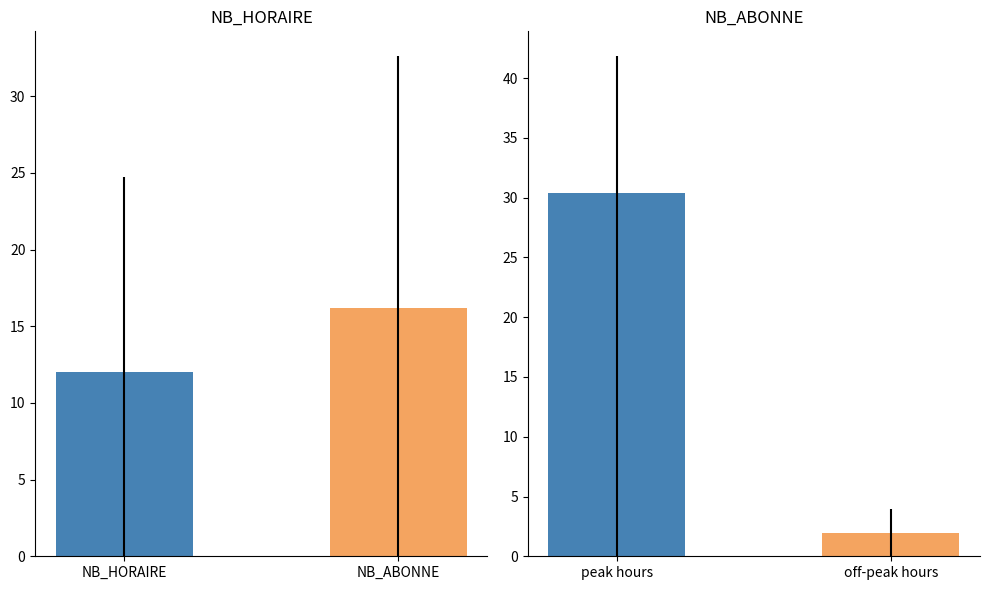

Does the chart contain any negative values?

No